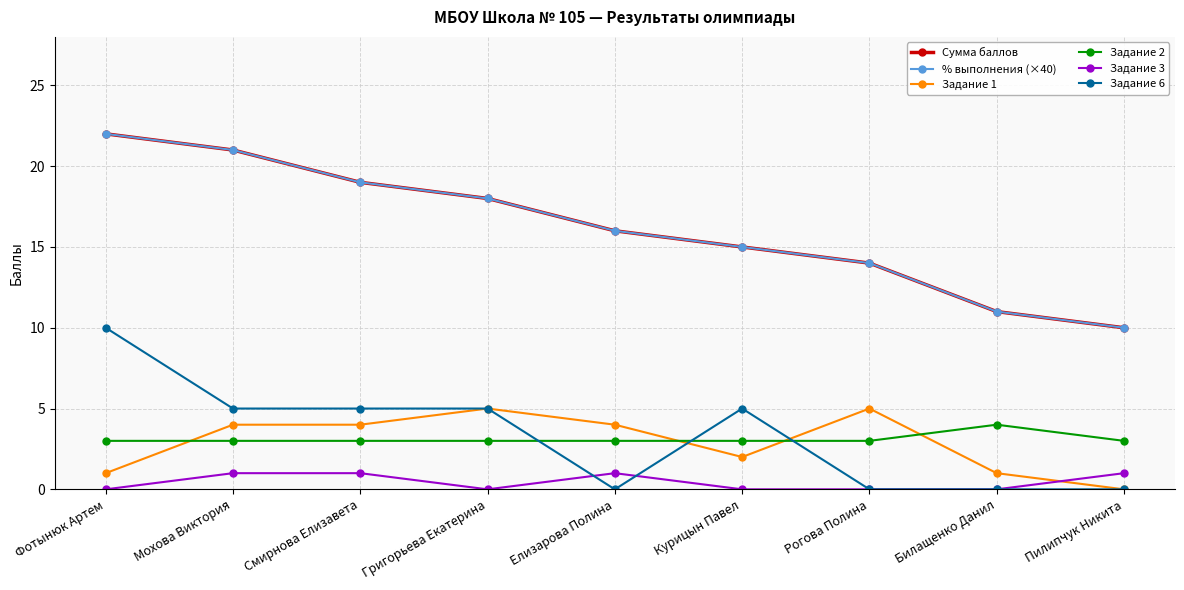

Which series changed the most between Григорьева Екатерина and Курицын Павел?

Сумма баллов